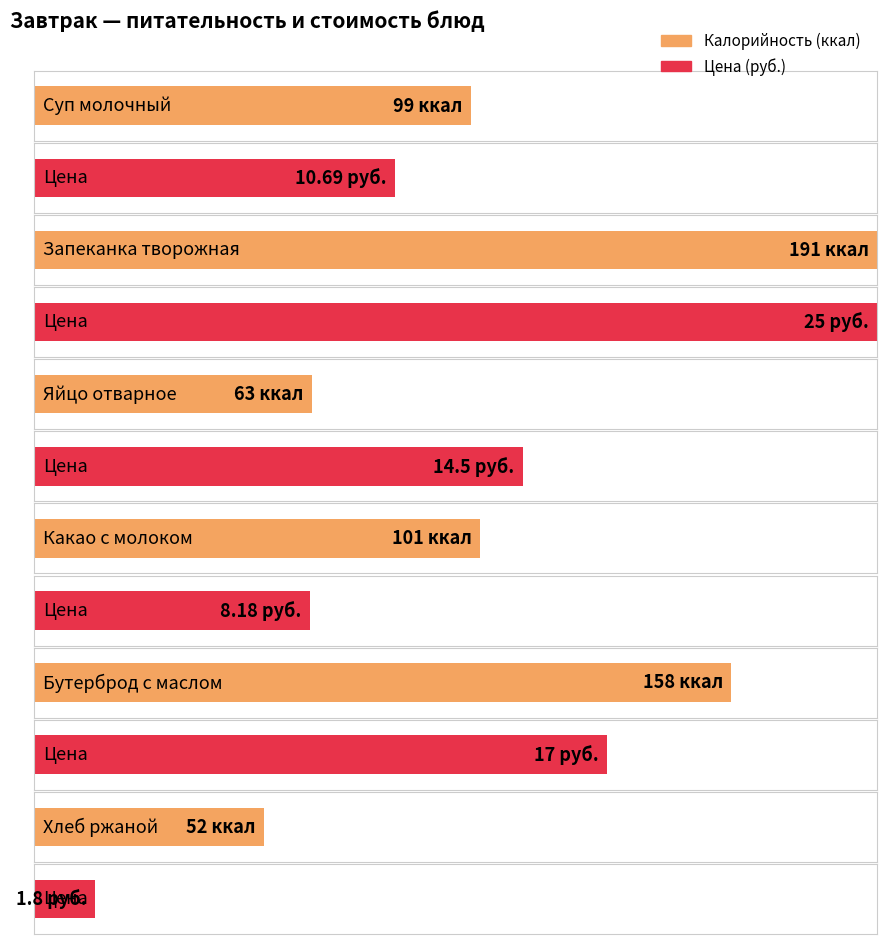

Between Запеканка творожная and Бутерброд с маслом, which is larger?

Запеканка творожная